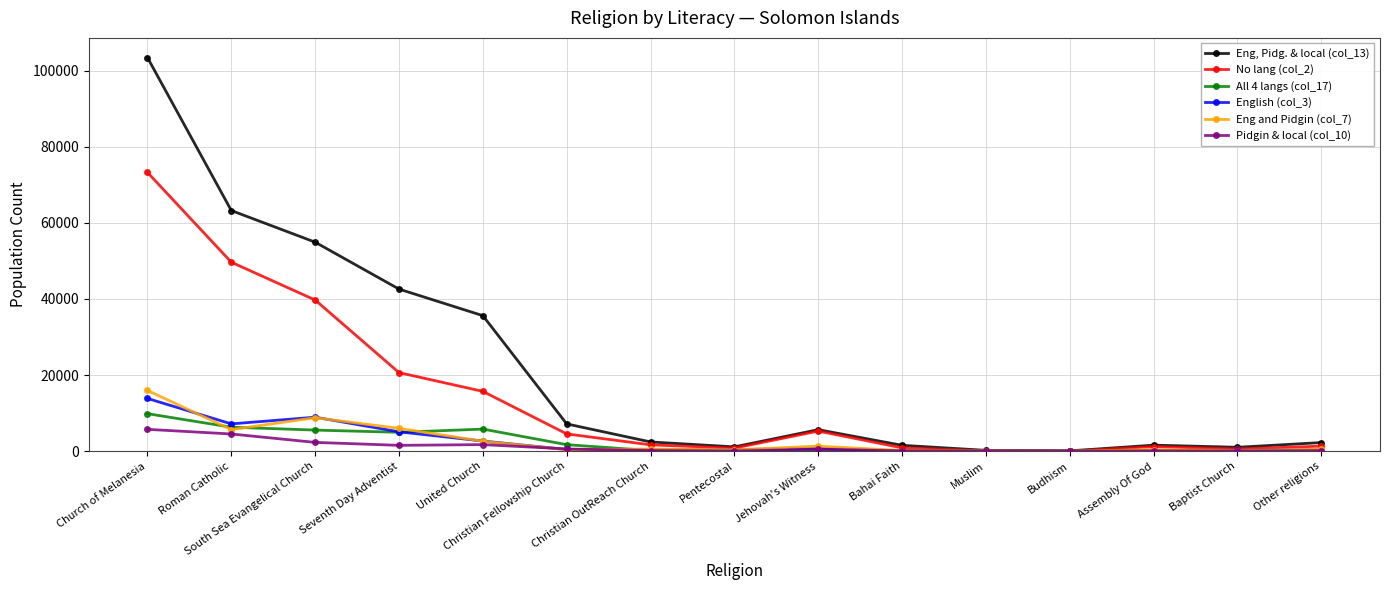

What is the average value of the All 4 langs (col_17) series?

2376